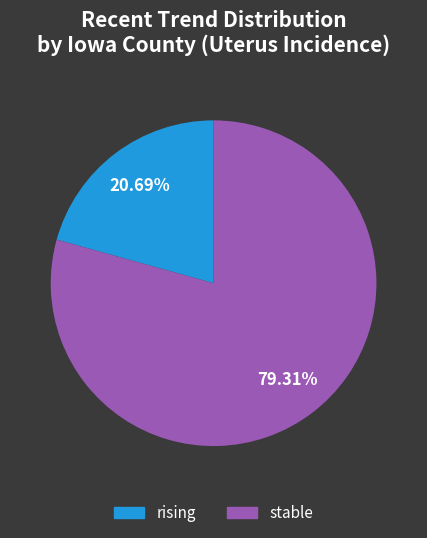

Is there a majority slice in this chart?

Yes